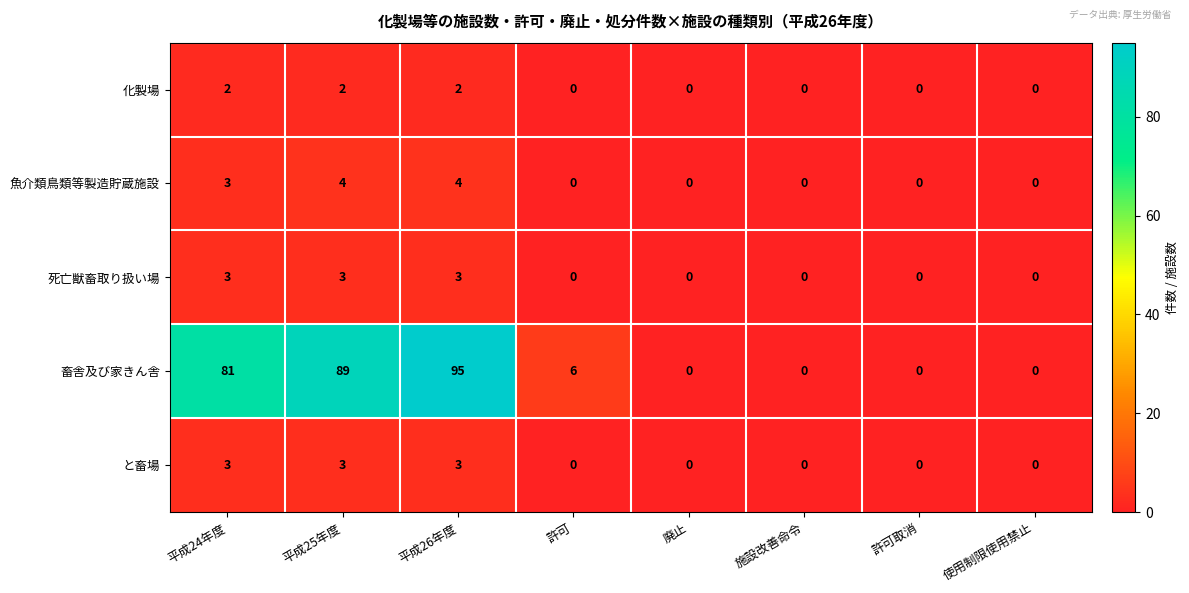

The value of 死亡獣畜取り扱い場 at 廃止 is 2. True or false?

False